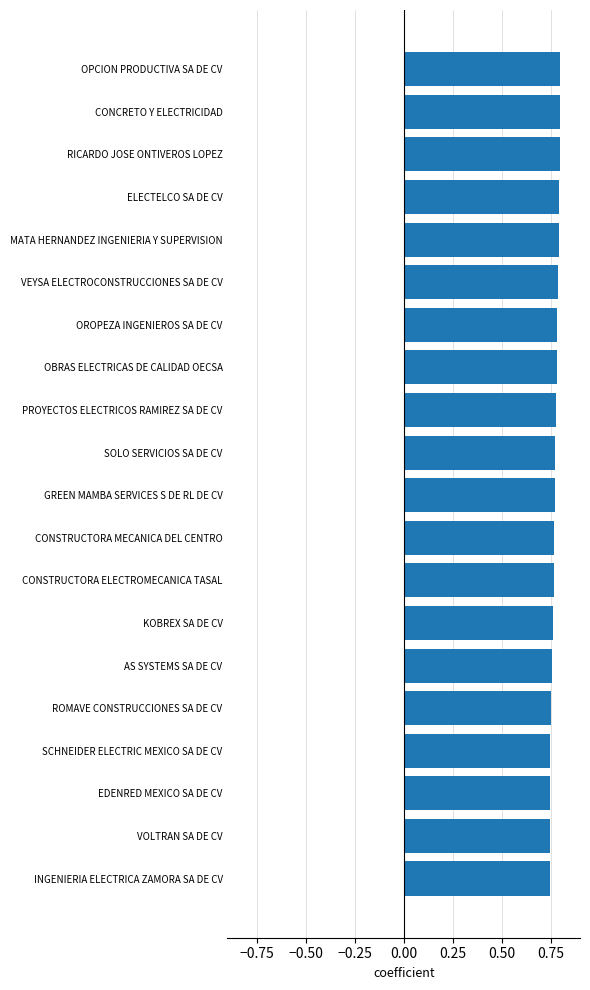

What is the sum of all values?

15.5